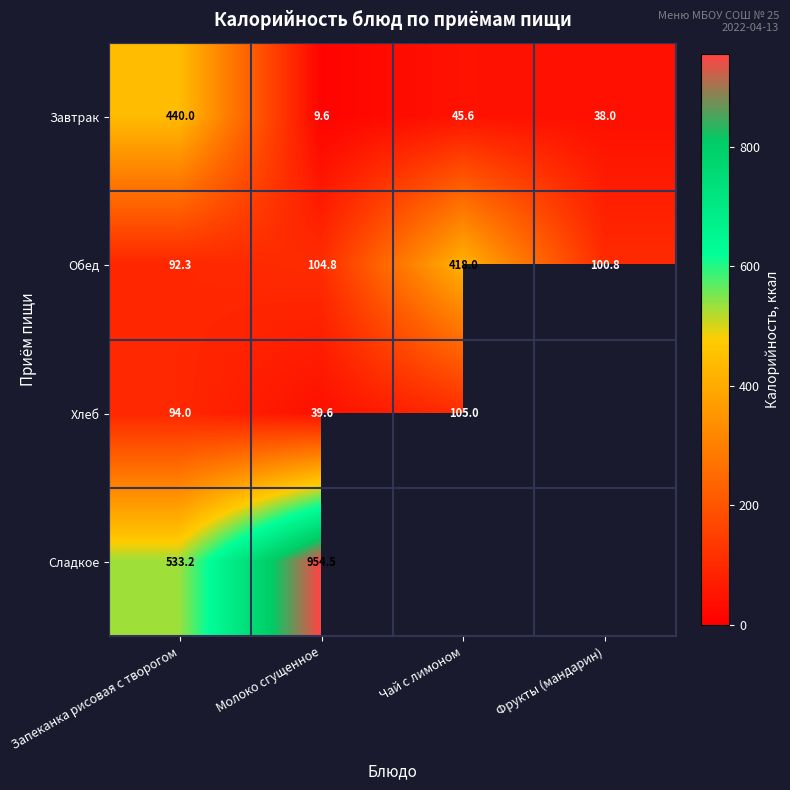

Is the value of Обед at Запеканка рисовая с творогом greater than the value of Сладкое at Молоко сгущенное?

No